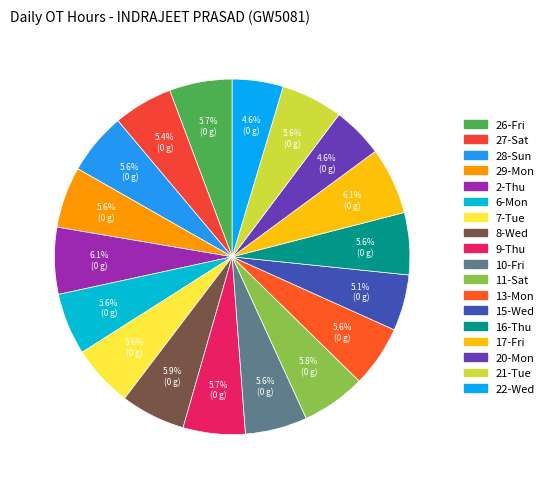

What percentage is NOT represented by 29-Mon?

94.4%